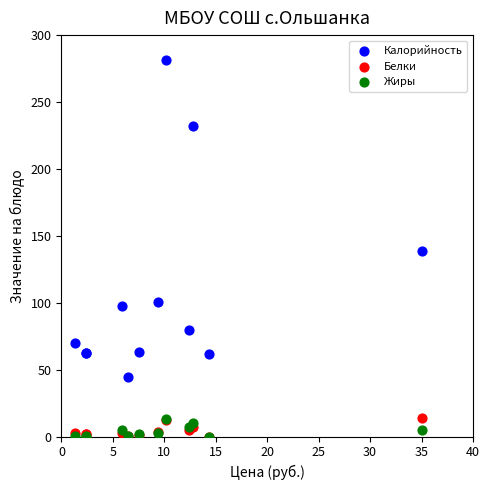

Which series reaches the maximum Y coordinate?

Калорийность